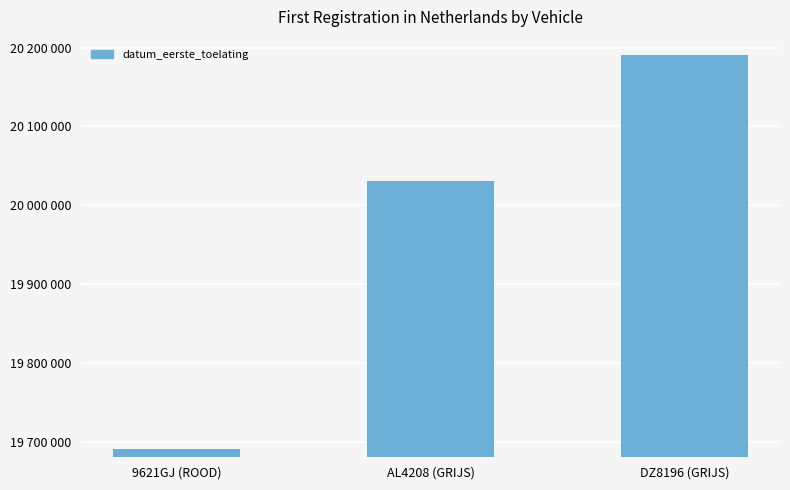

Does the chart contain any negative values?

No